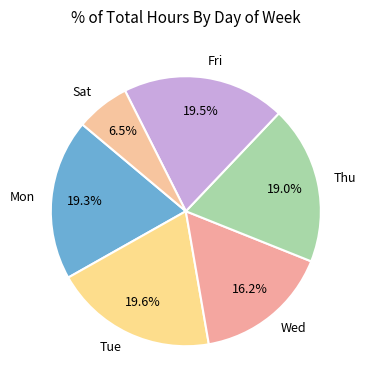

Approximately how many times larger is the value at Tue compared to Wed?

1.2